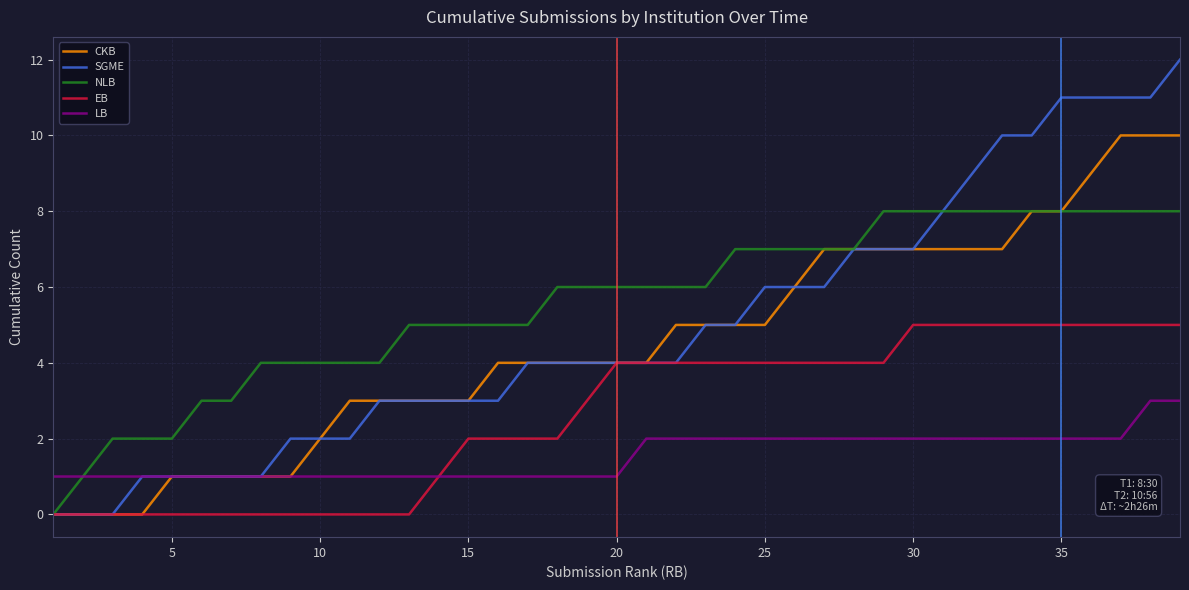

What is the sum of all SGME values?

192